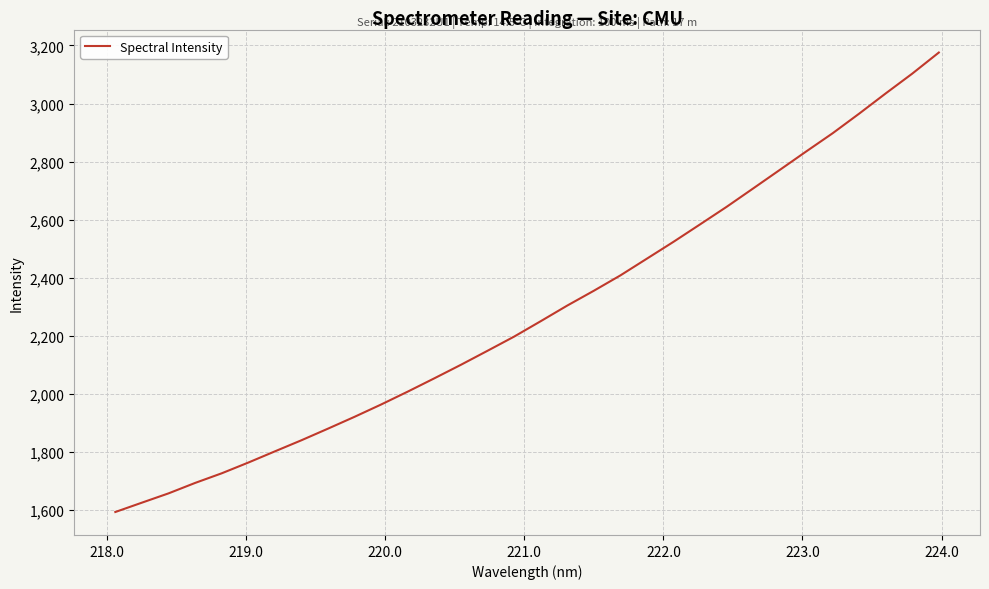

What is the difference between the maximum and minimum values?

1583.6